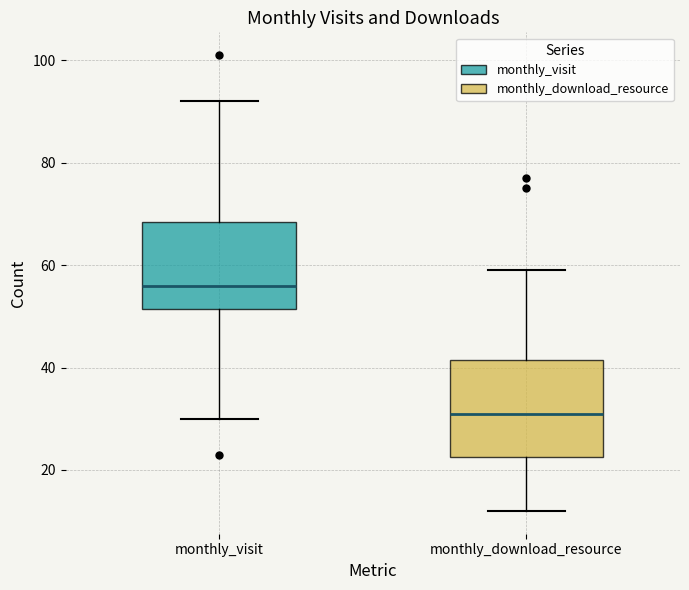

Where is the upper edge of the box for monthly_download_resource on the y-axis? The values are not printed on the chart, so give them approximately, as read against the axis.

42